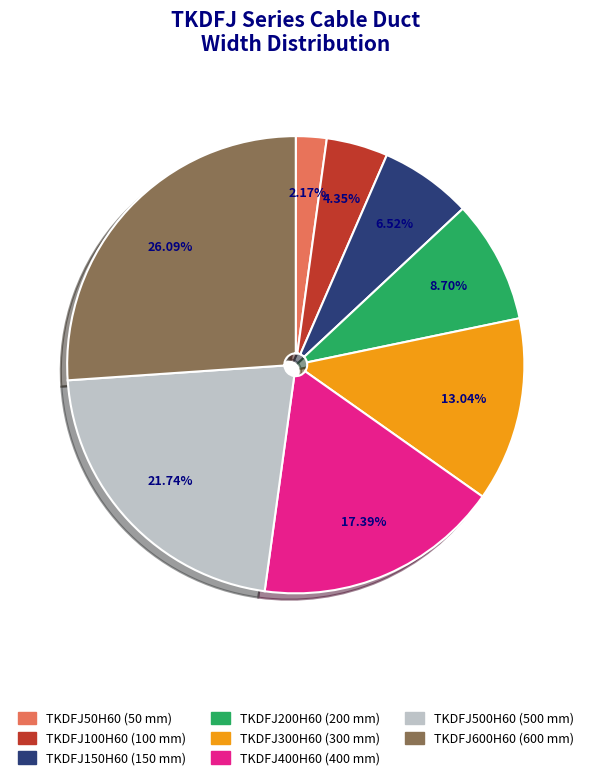

Is there any slice that represents more than half of the pie?

No